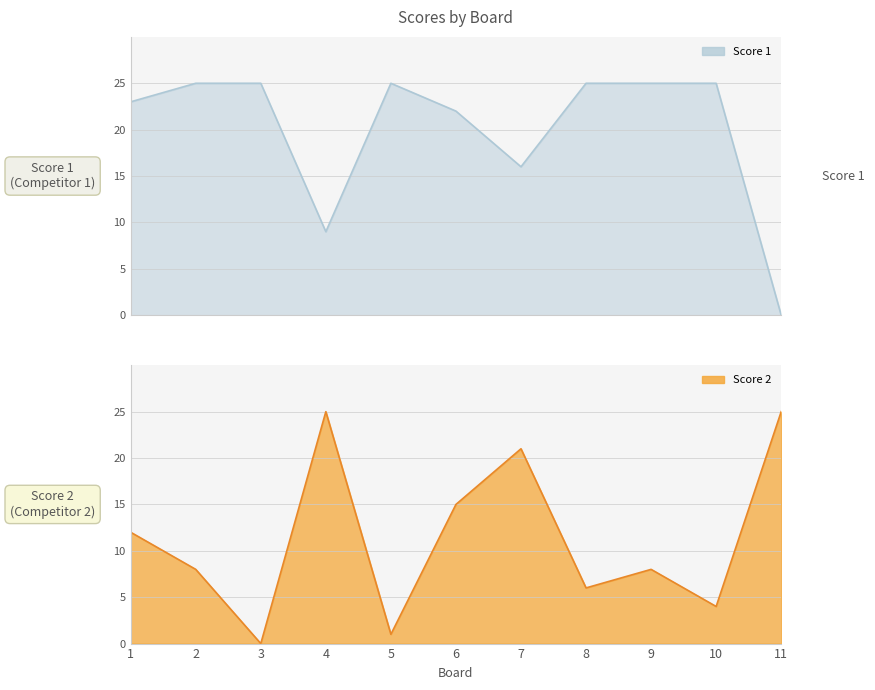

What is the average value of the Score 1 series?

20